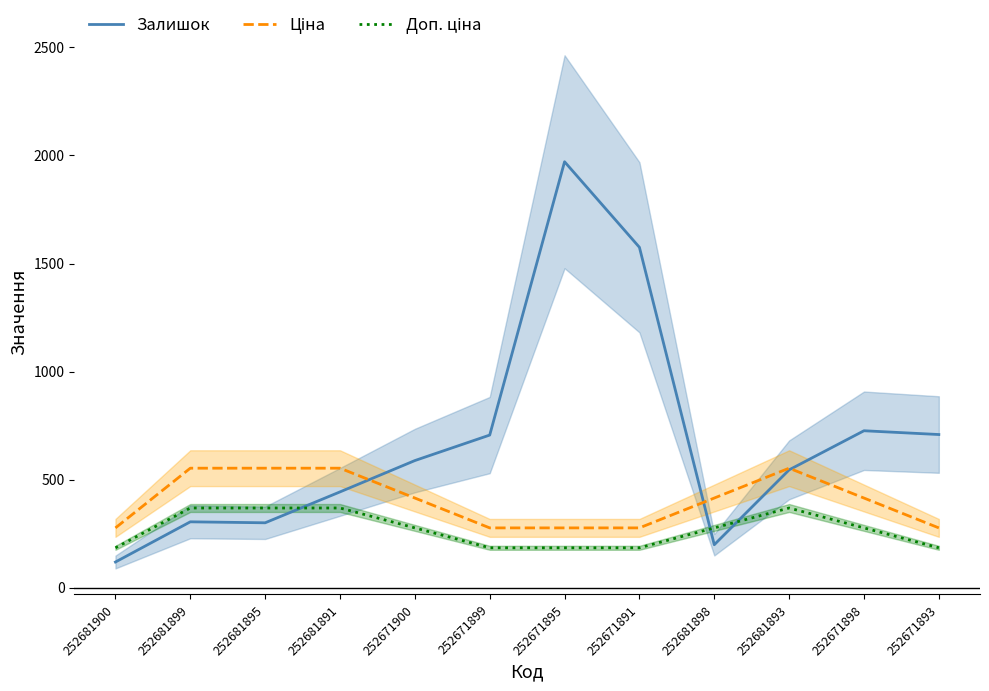

Which label corresponds to the smallest value in the chart?

252681900